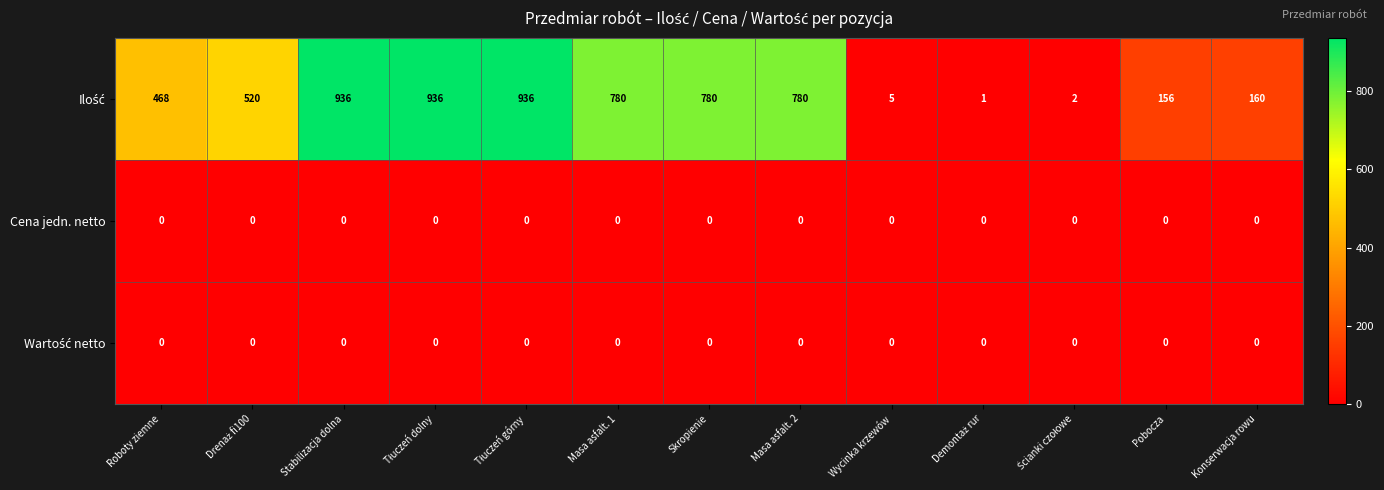

What is the maximum value shown in the chart?

936